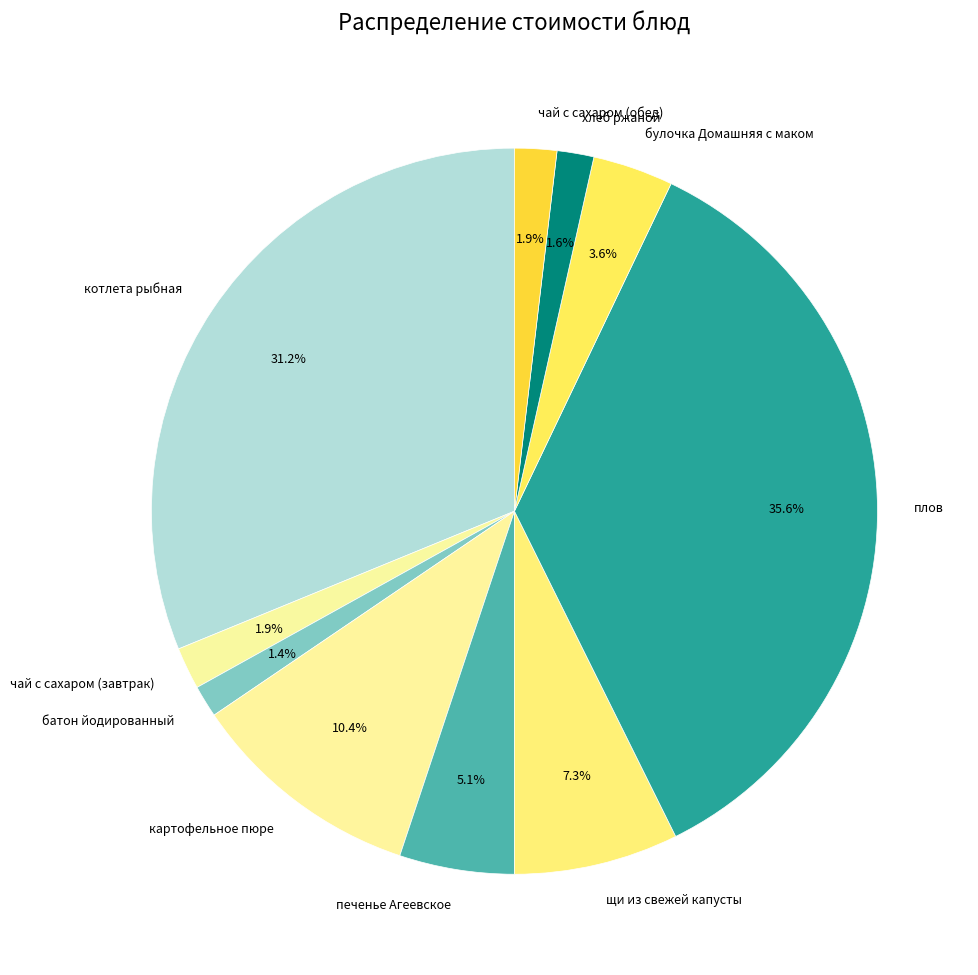

Is the sum of хлеб ржаной and щи из свежей капусты greater than half?

No